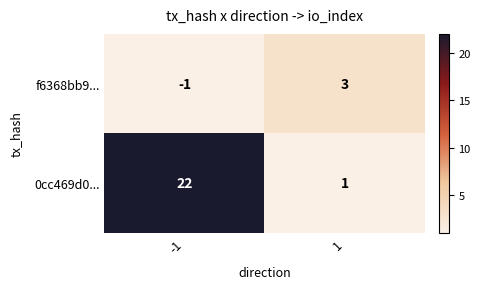

What is the approximate value of f6368bb9... at 1?

3